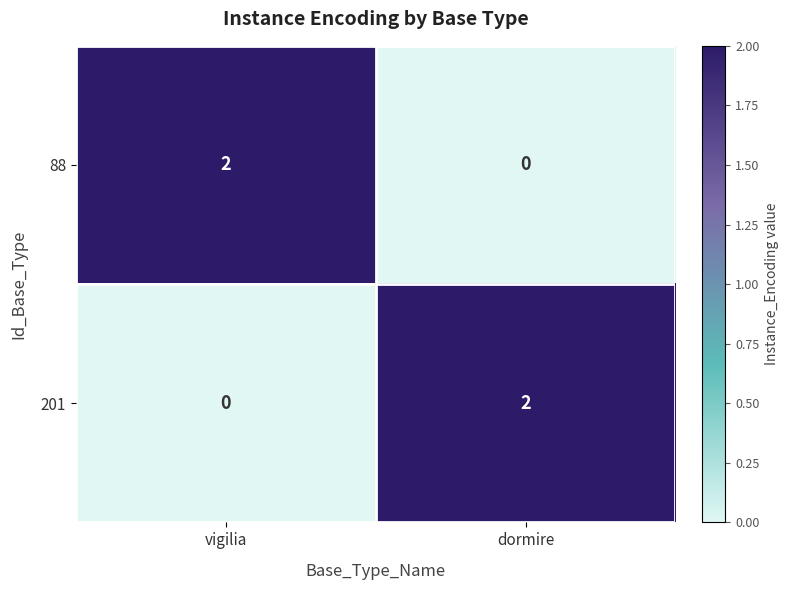

The value of 88 at dormire is 1. True or false?

False